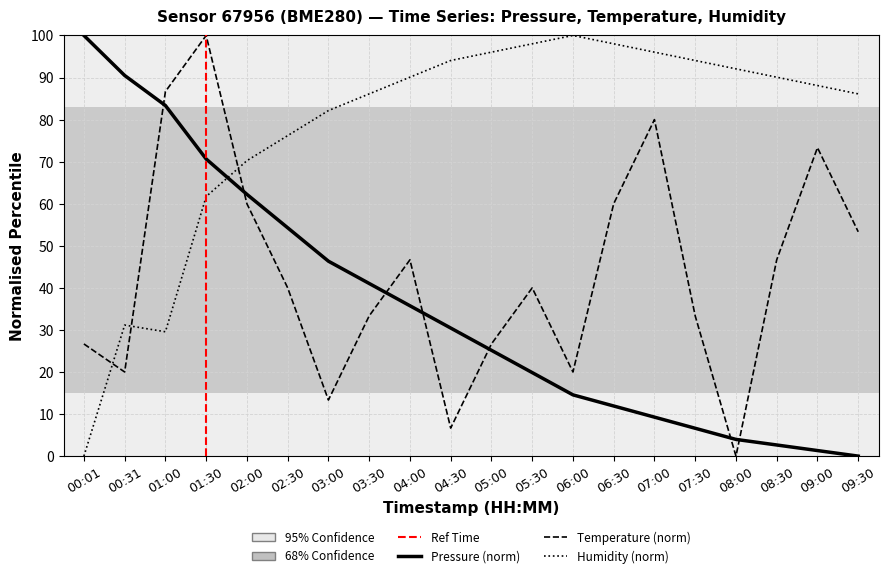

What is the average value of the temperature series?

43.3